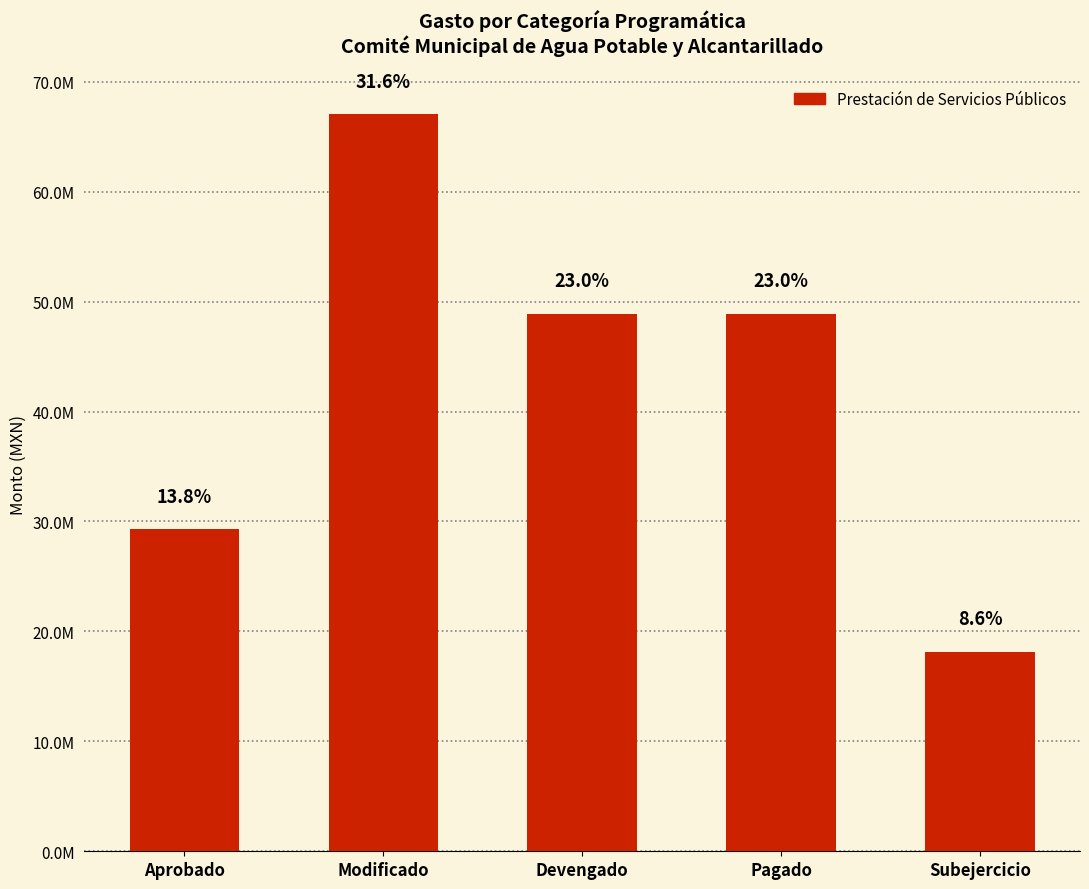

Which has a higher value, Devengado or Subejercicio?

Devengado